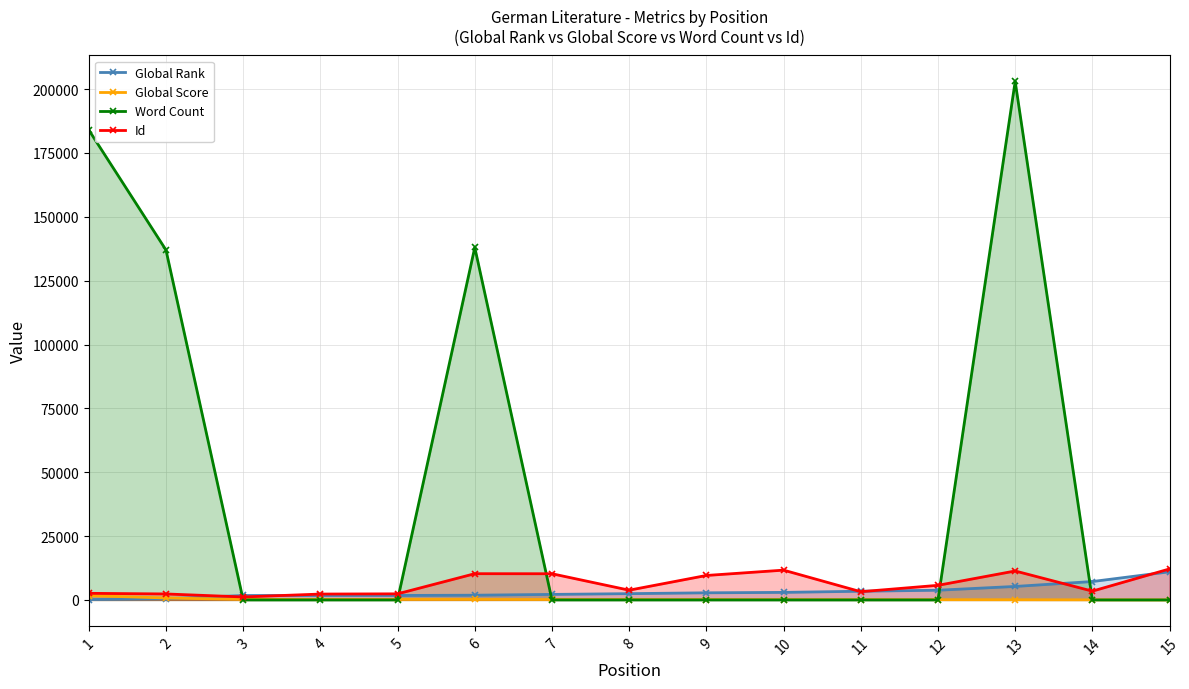

The value of Global Score at 5 is 219. True or false?

True